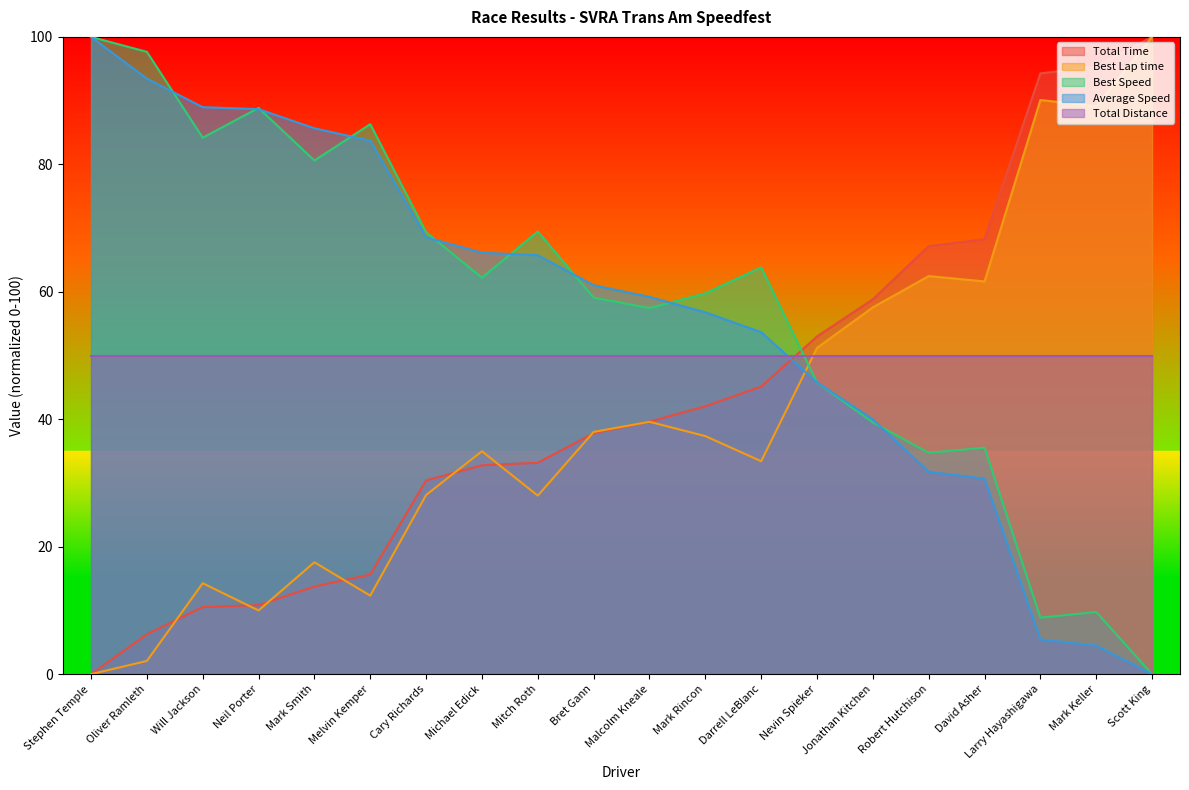

Read the Best Speed value at Cary Richards.

69.4